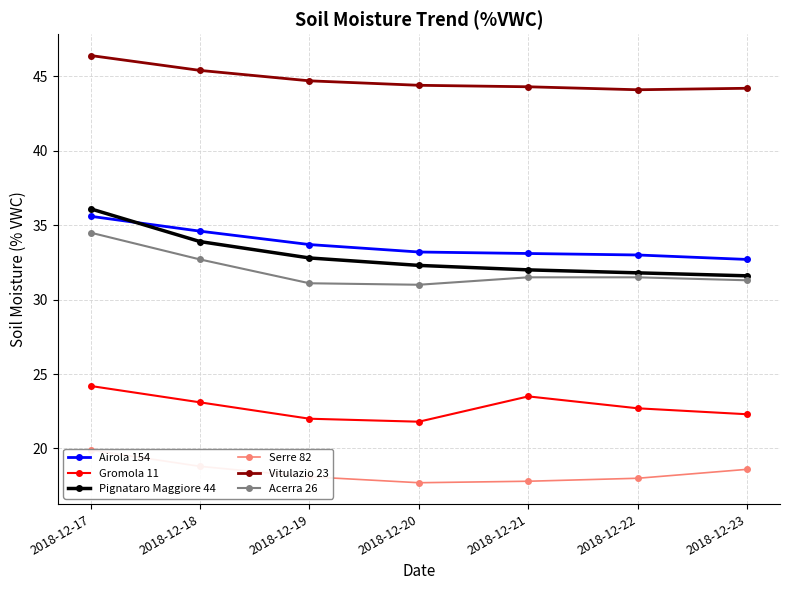

What is the difference between the maximum and minimum values in the Pignataro Maggiore 44 series?

4.5